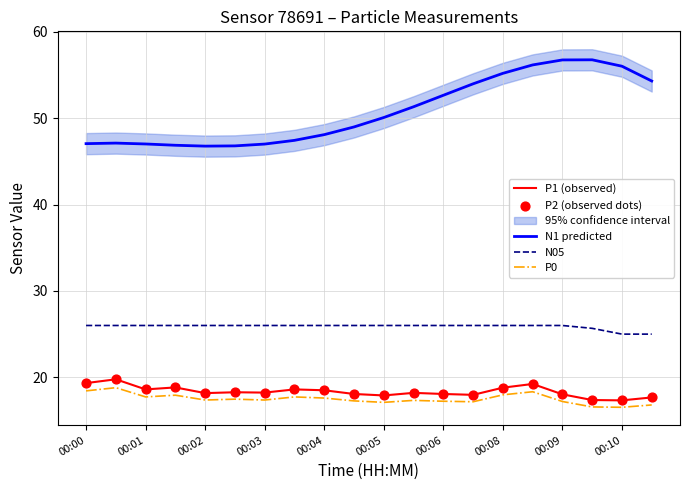

Which series contains the highest Y value?

N1 predicted